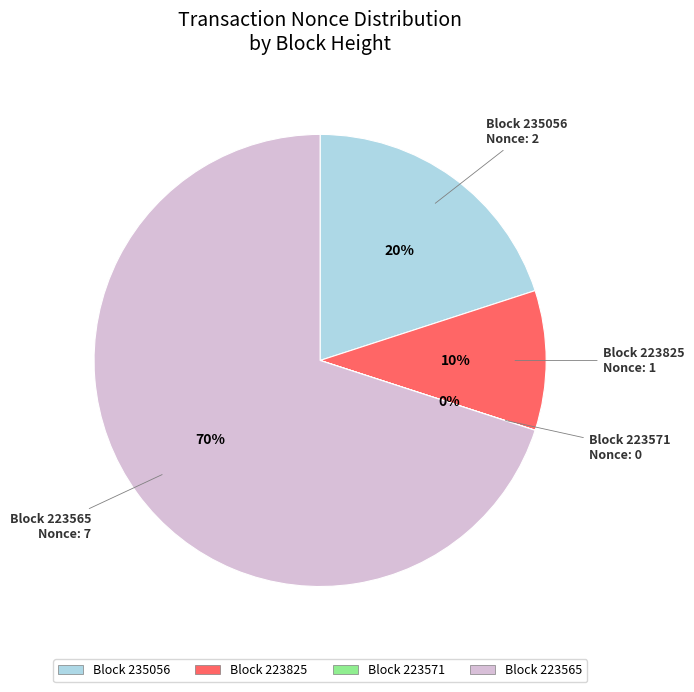

To the nearest percent, what is the difference between the largest and smallest slice percentages?

70%